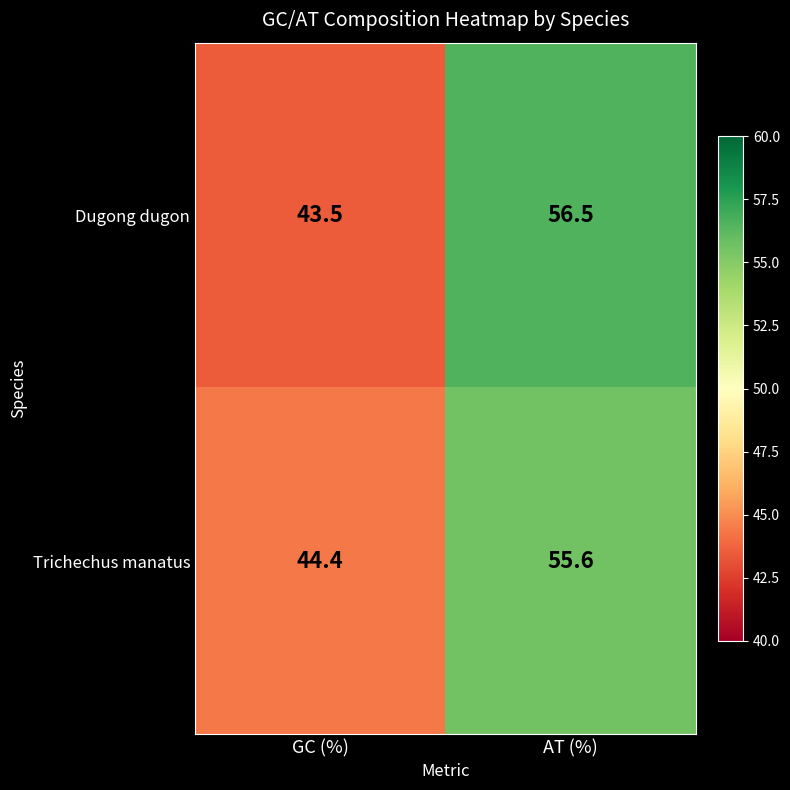

What is the sum of the Trichechus manatus values at AT (%) and GC (%)?

100.0